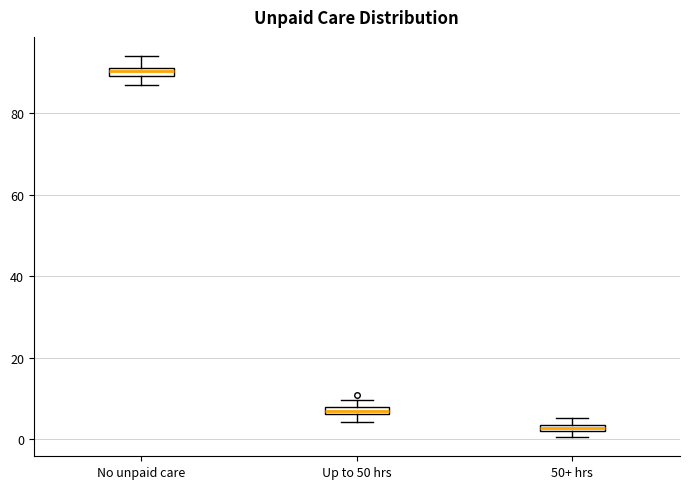

Where does the lower whisker of the box for Up to 50 hrs end on the y-axis? The values are not printed on the chart, so give them approximately, as read against the axis.

4